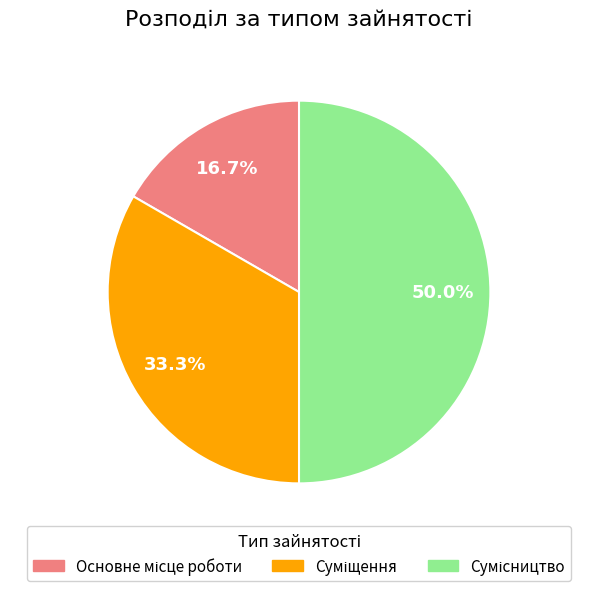

How much of the chart is everything except Основне місце роботи?

83.3%